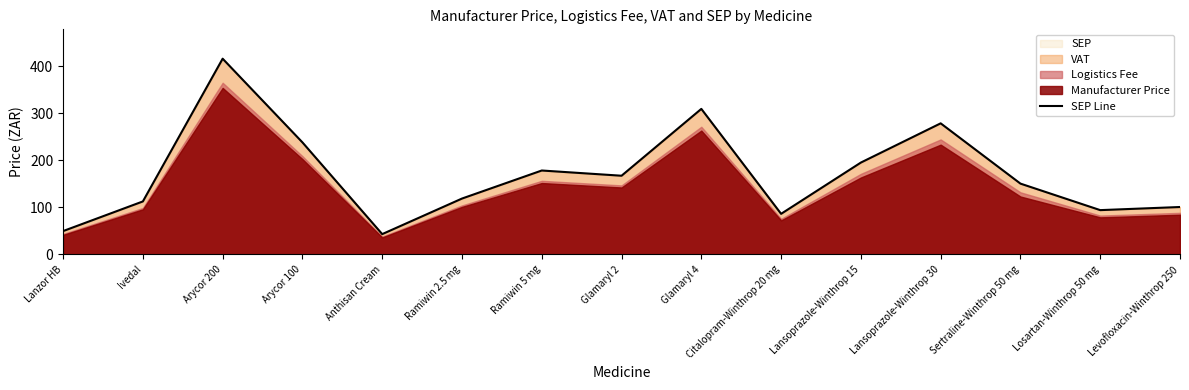

At which category does the chart reach its peak across all series?

Arycor 200